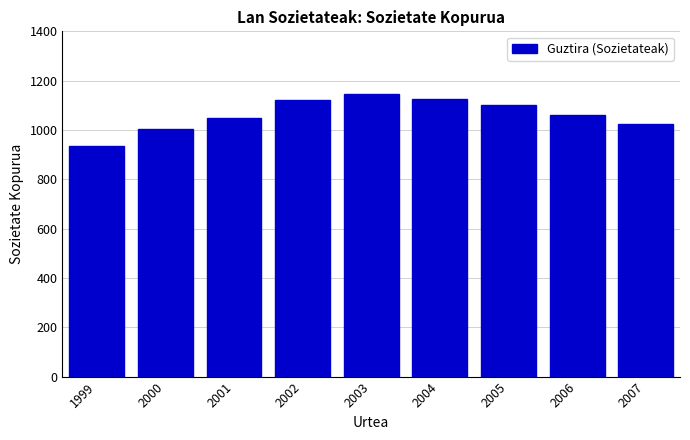

Between 2002 and 2000, which is larger?

2002